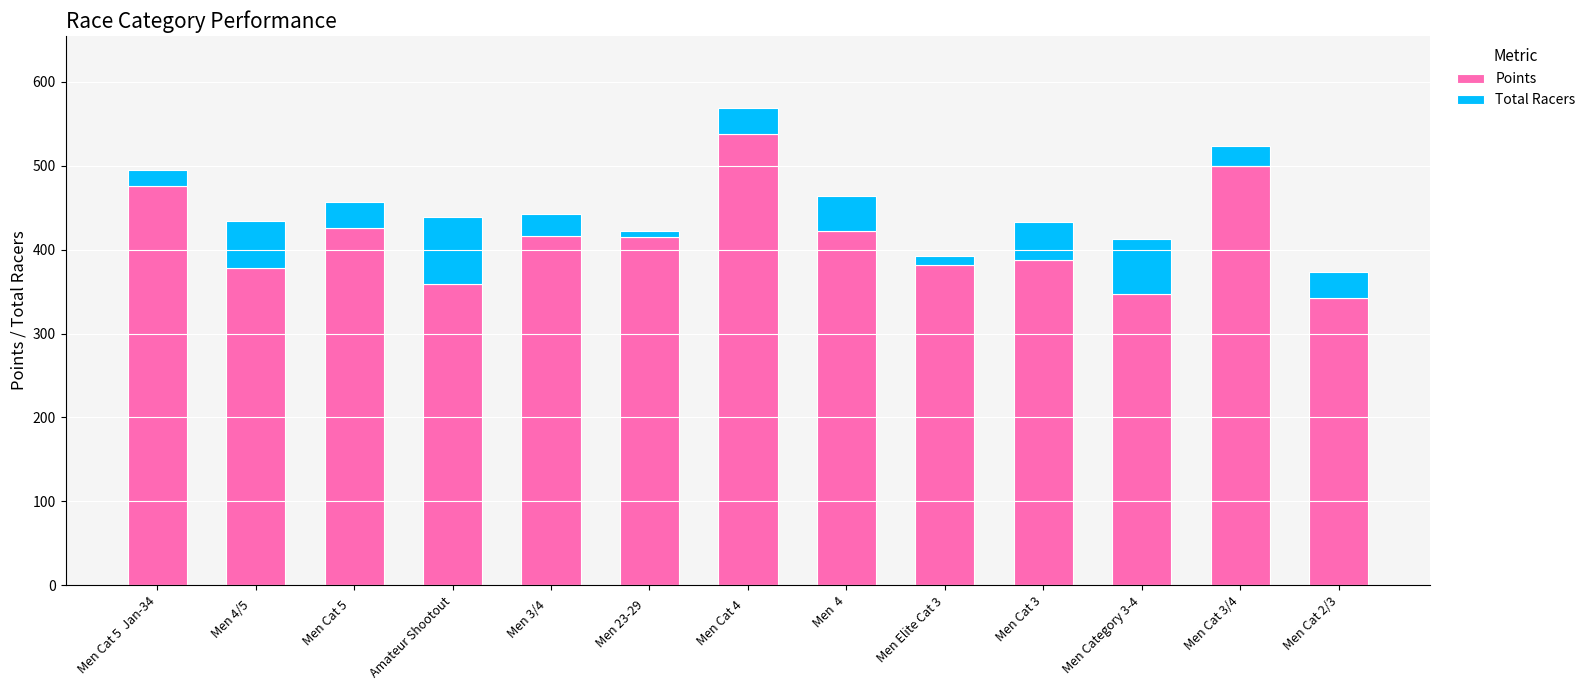

What is the average value of the Points series?

414.7